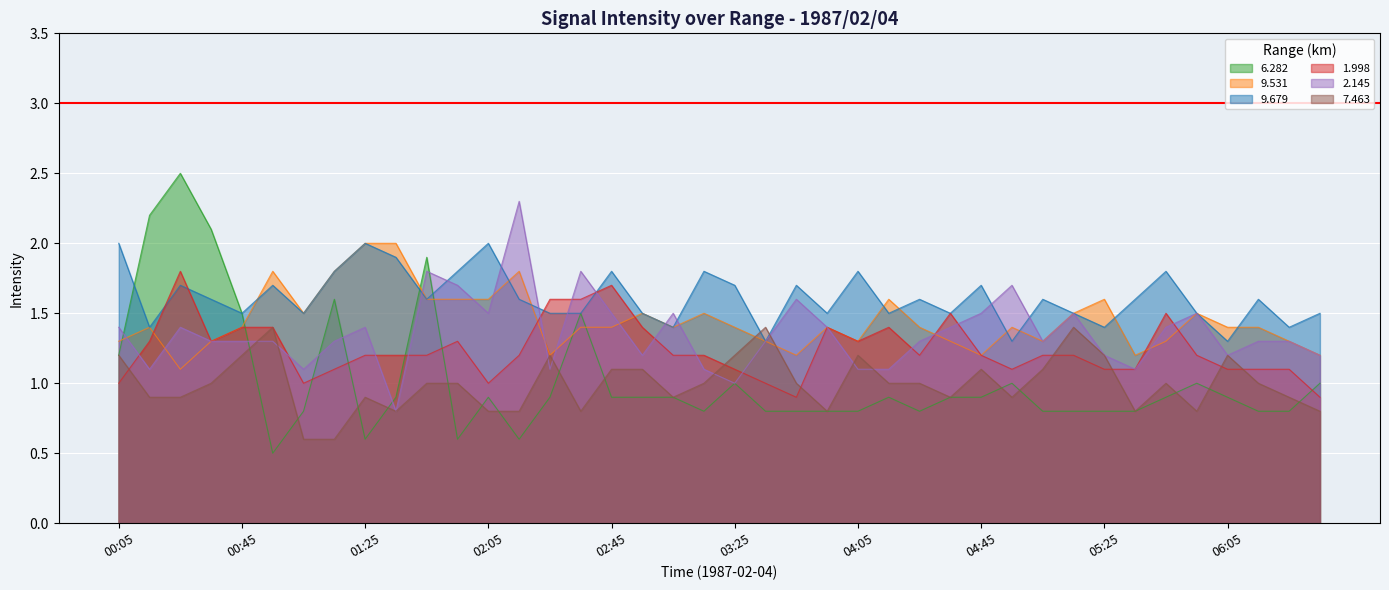

At how many categories does at least one series exceed 0?

40